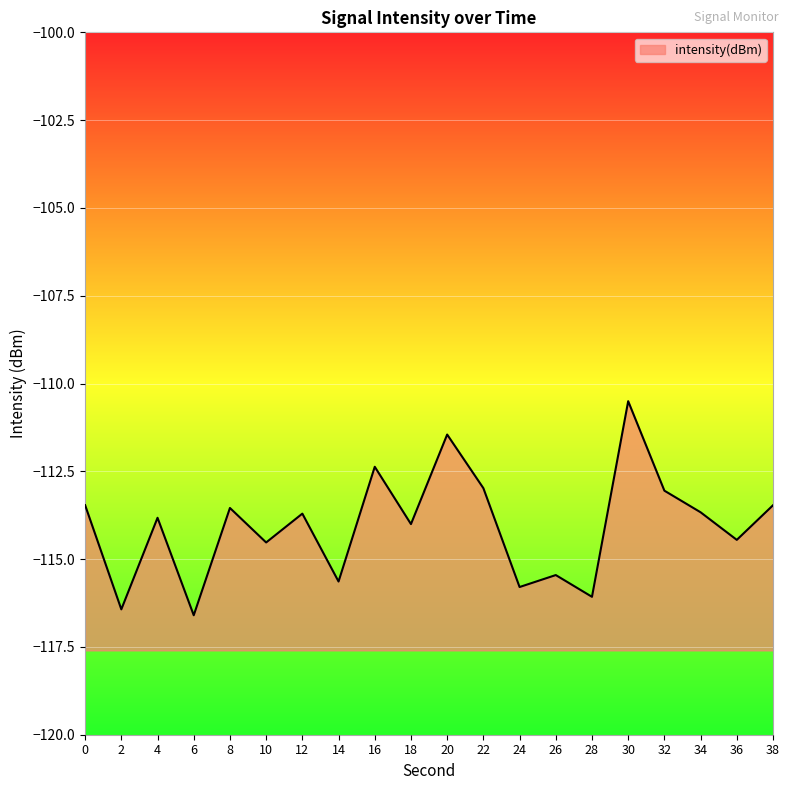

What is the sum of the values at 8 and 38?

-227.0